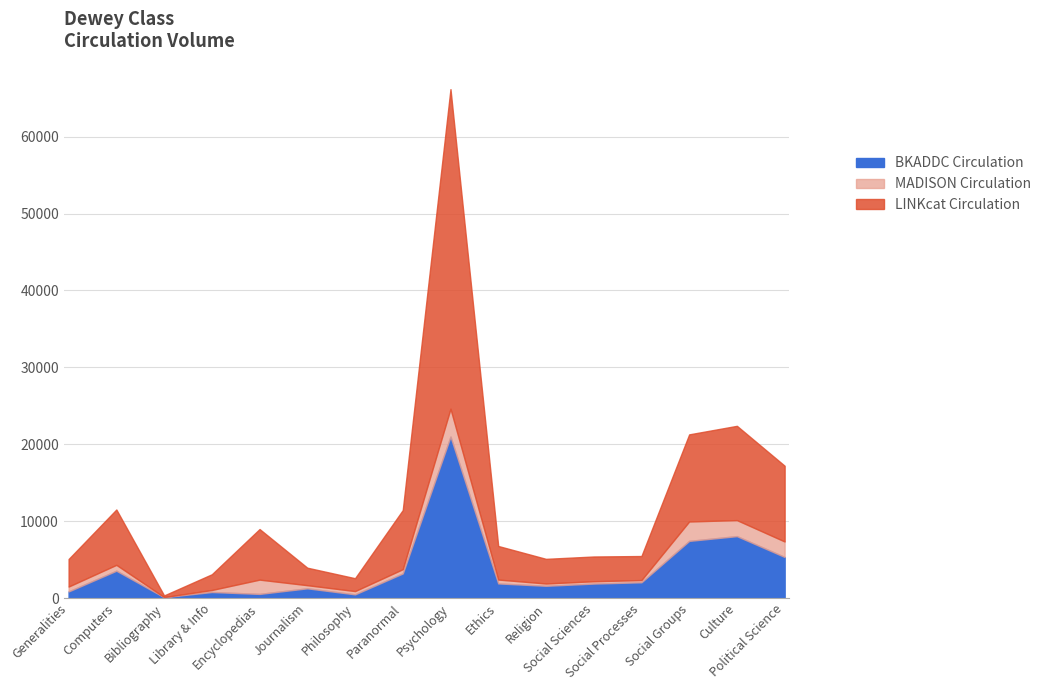

What is the highest value of the BKADDC Circulation series?

20998